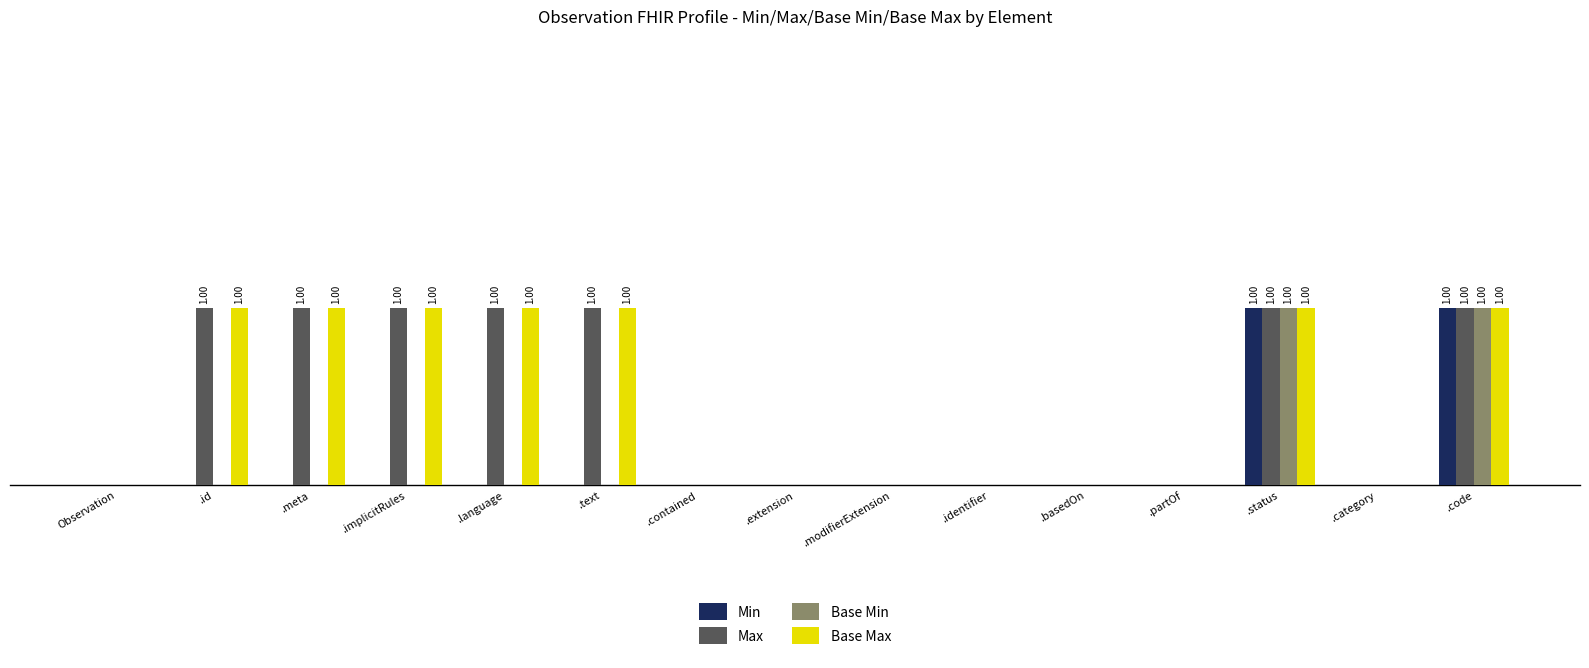

What are all the series names shown in the legend?

Min, Max, Base Min, Base Max